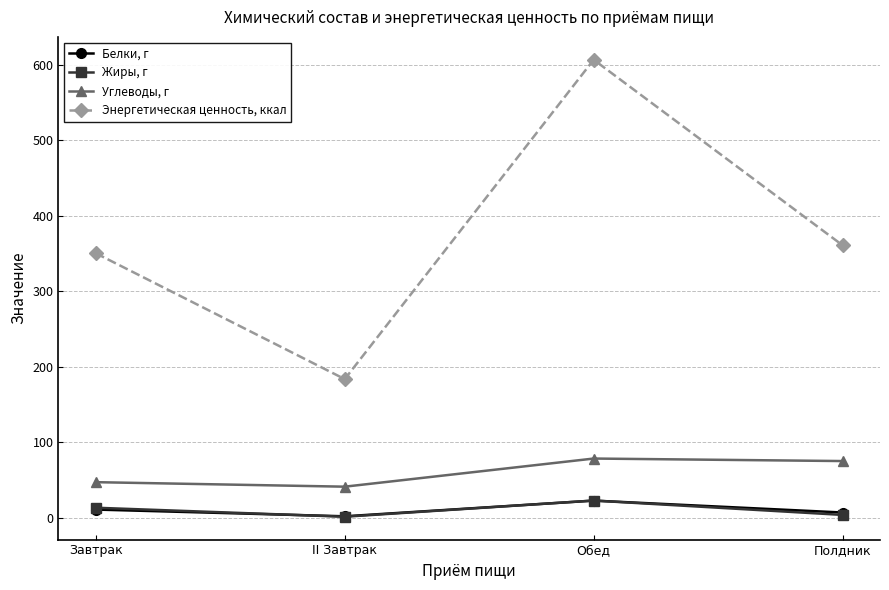

What is the difference between the highest and lowest values at Завтрак?

339.8